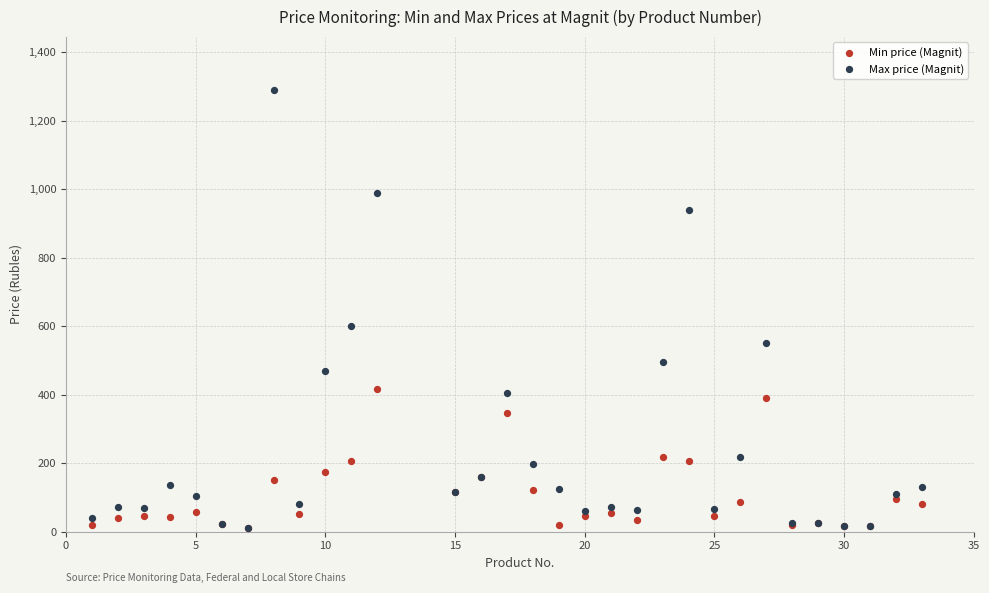

In the Max price (Magnit) series, what Y value is closest to 650?

600.0